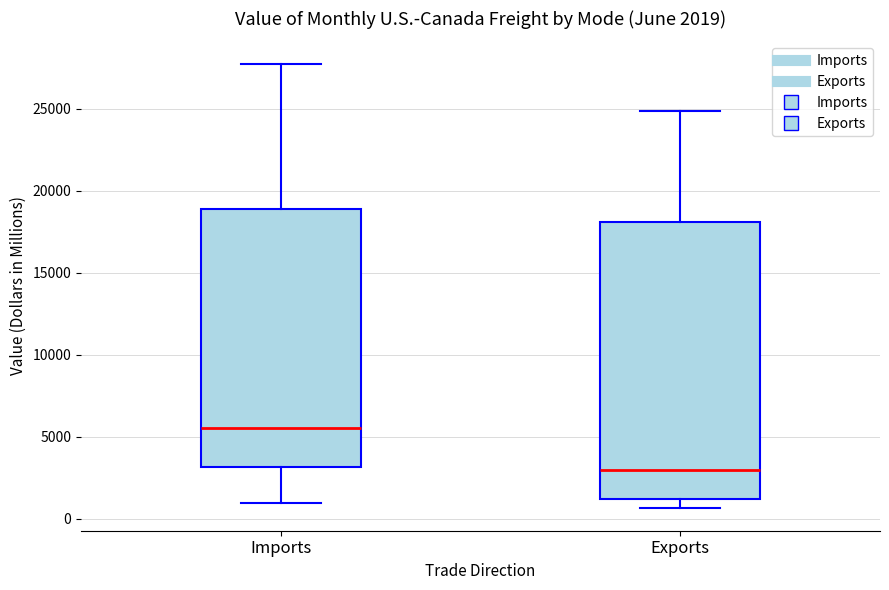

Which box has the highest median line?

Imports